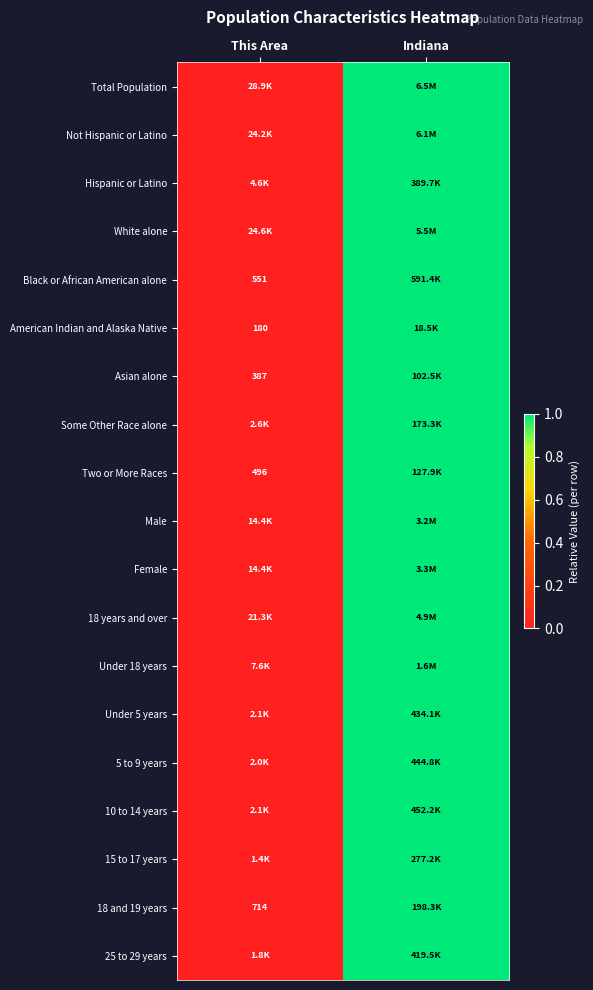

Where is Not Hispanic or Latino nearest to the value 0?

This Area